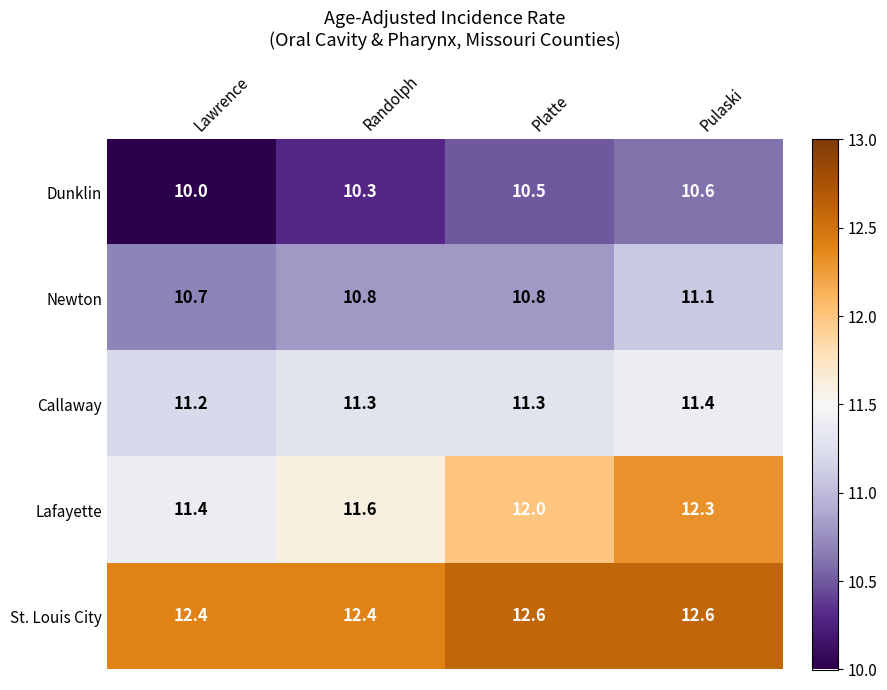

Reading left to right, list all the values displayed in this chart.

Dunklin: Lawrence=10.0	Randolph=10.3	Platte=10.5	Pulaski=10.6
Newton: Lawrence=10.7	Randolph=10.8	Platte=10.8	Pulaski=11.1
Callaway: Lawrence=11.2	Randolph=11.3	Platte=11.3	Pulaski=11.4
Lafayette: Lawrence=11.4	Randolph=11.6	Platte=12.0	Pulaski=12.3
St. Louis City: Lawrence=12.4	Randolph=12.4	Platte=12.6	Pulaski=12.6